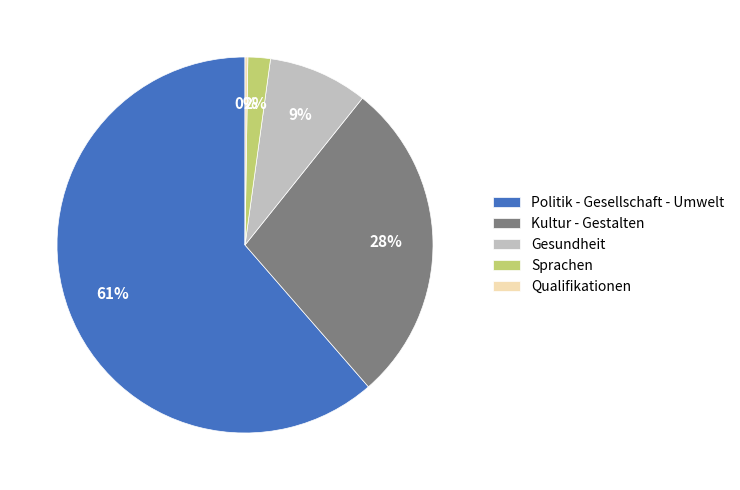

Which slice is the largest?

Politik - Gesellschaft - Umwelt